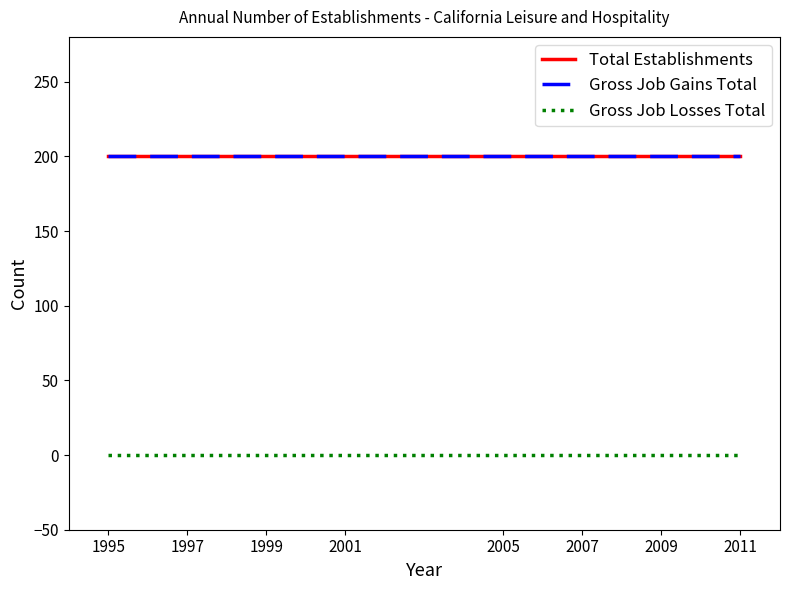

Does the chart have visible grid lines?

No